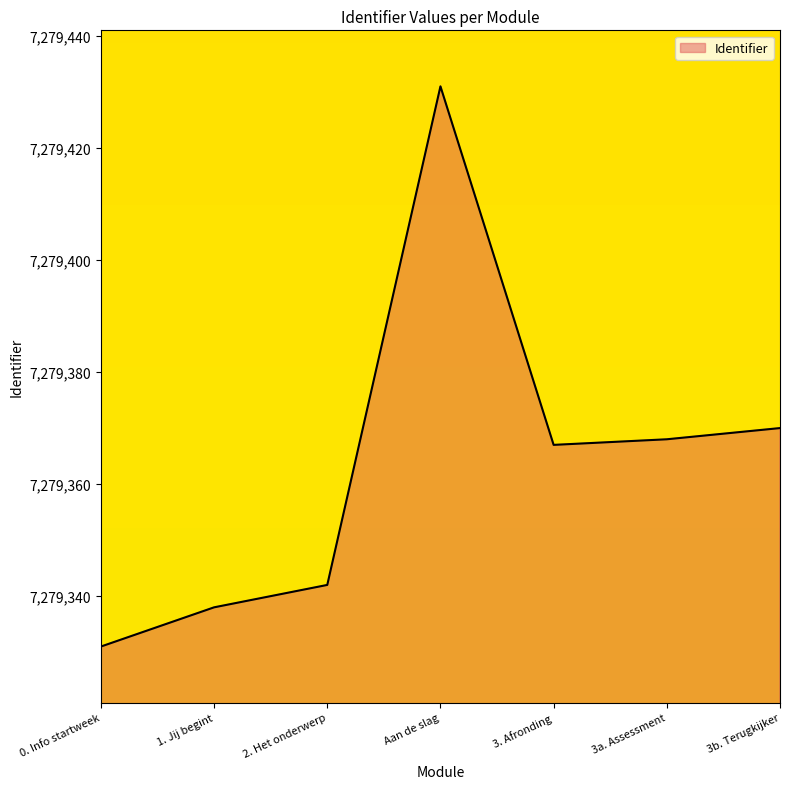

Where does the data first go above 7279367?

Aan de slag